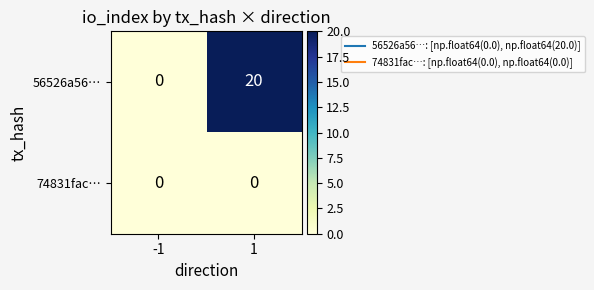

Between -1 and 1, which series saw the biggest shift?

56526a56…